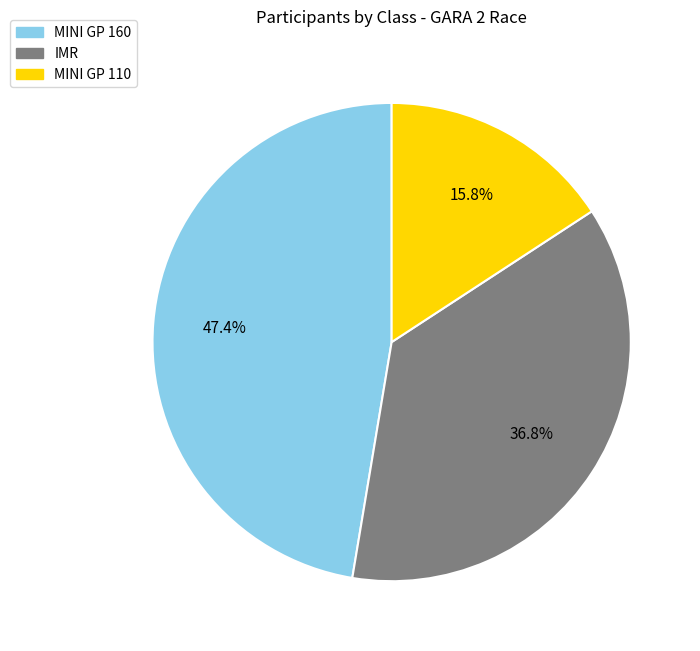

How many slices are in this pie chart?

3